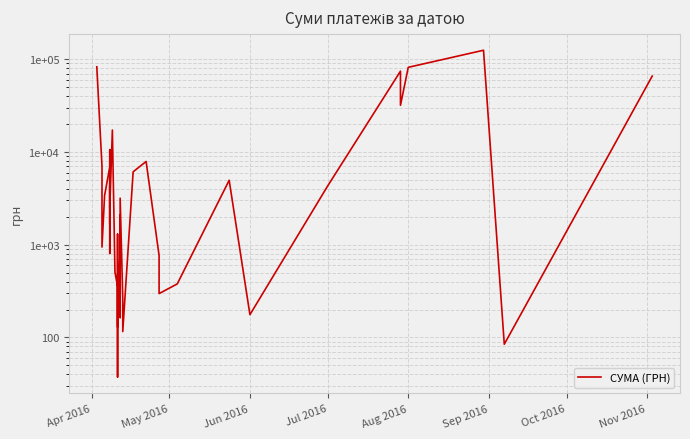

How many values are below 2493?

20